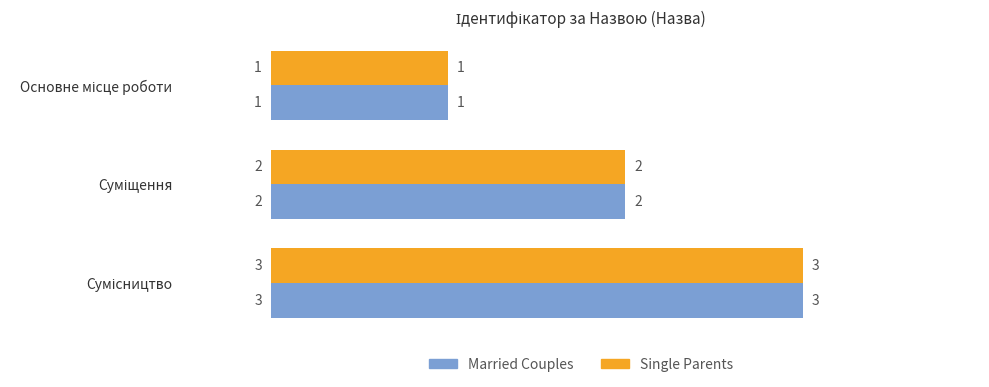

What is the sum of all Single Parents values?

6